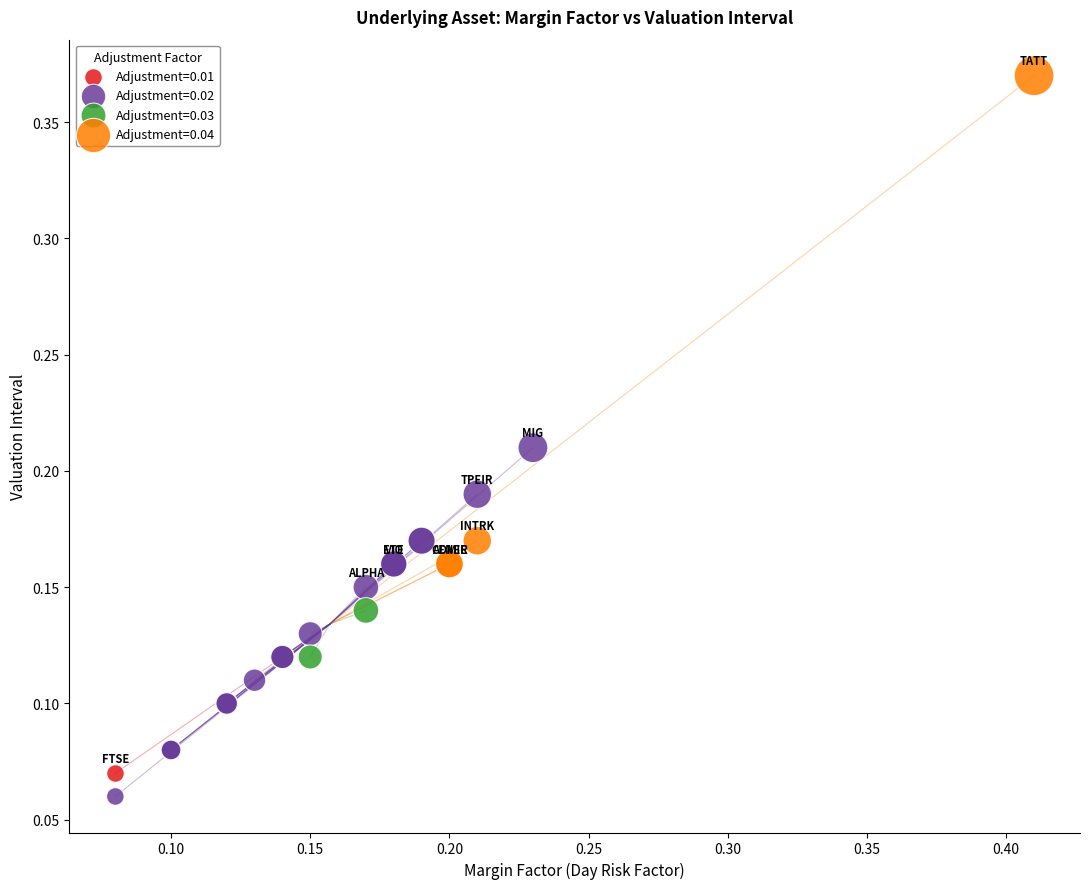

Which series contains the highest Y value?

Adjustment=0.04